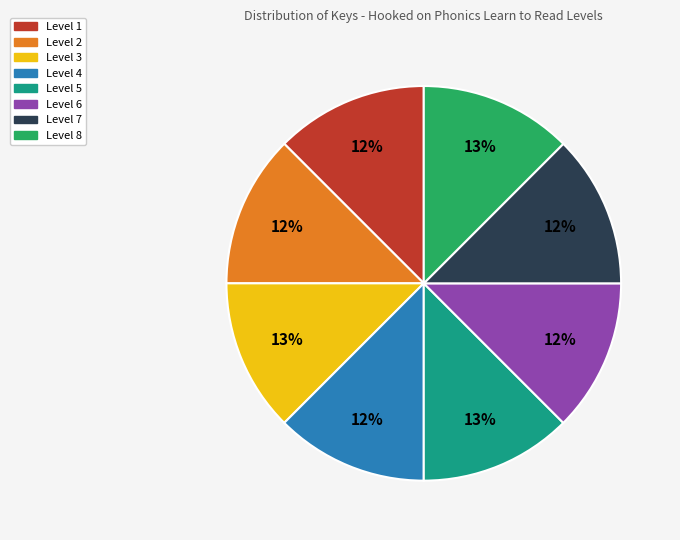

Count the number of slices in the pie.

8